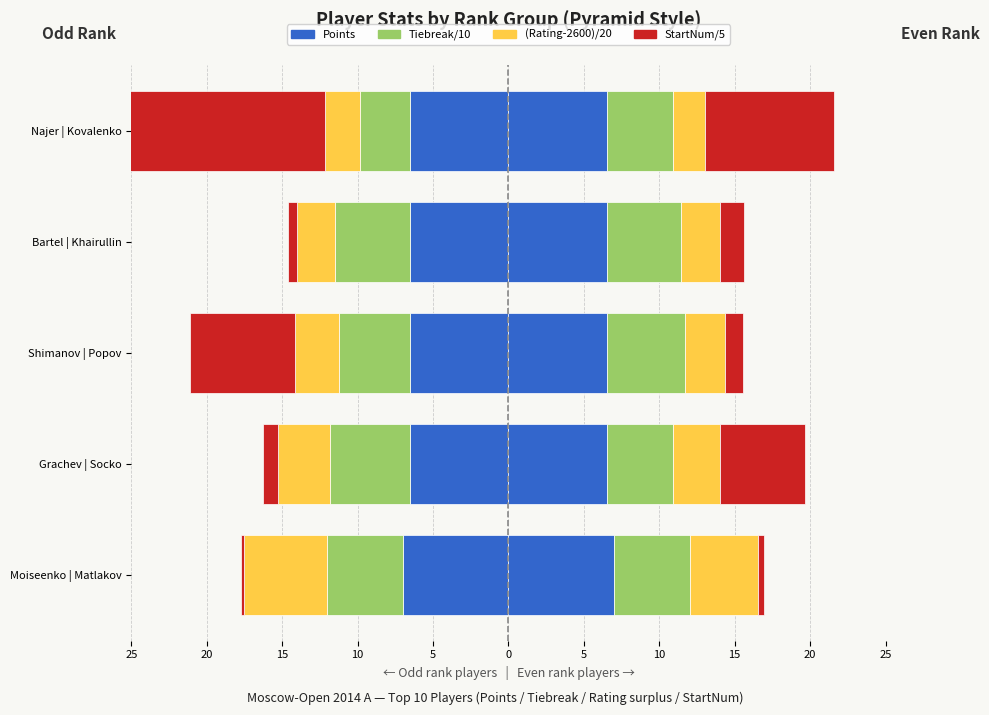

What is the difference between the maximum and minimum values in the (Rating-2600)/20 series?

2.4